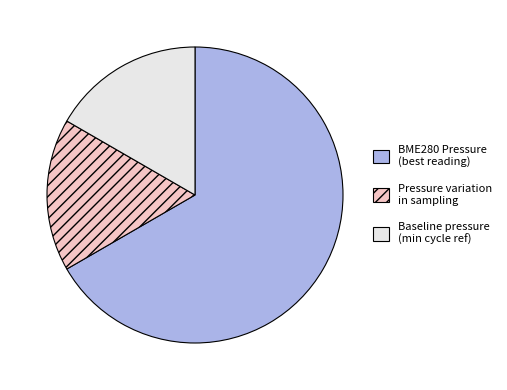

Do Pressure variation in sampling and Baseline pressure (min cycle ref) together represent more than half of the pie?

No